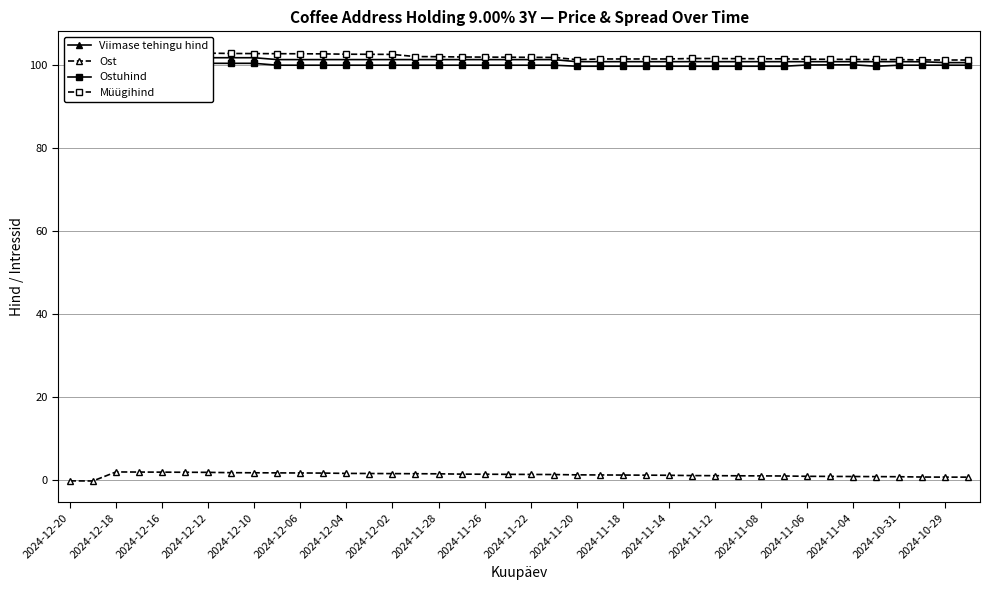

True or false: Ost has more than 0 points higher than both neighbors.

True